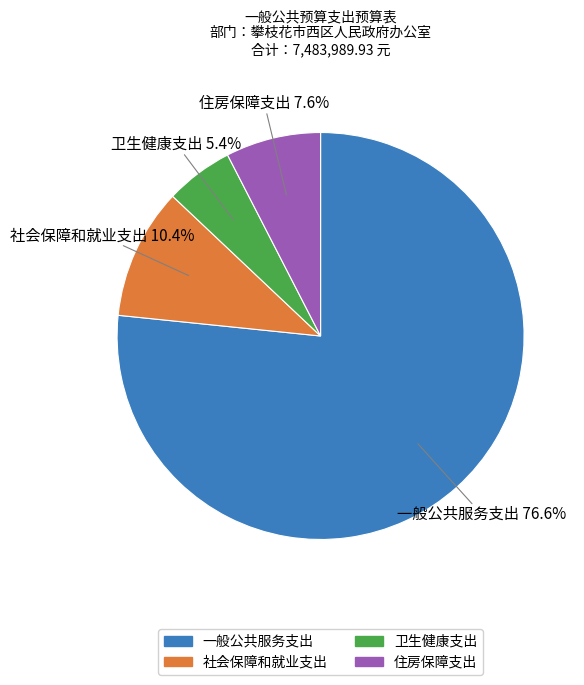

What is the total percentage of 社会保障和就业支出 and 卫生健康支出?

15.8%